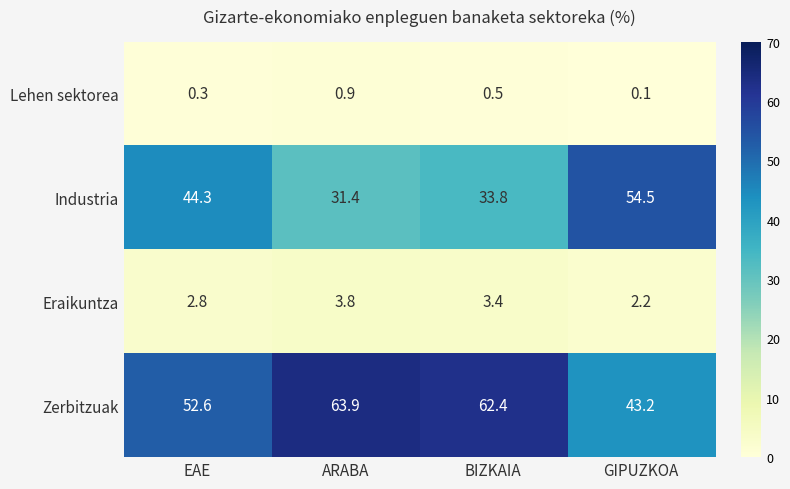

What is the greatest value displayed?

63.9